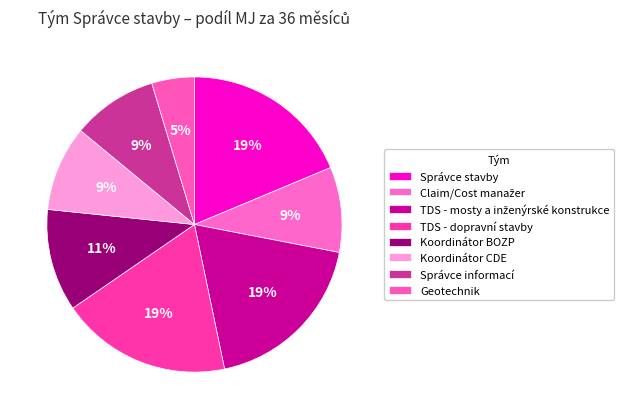

How many segments does this pie chart have?

8